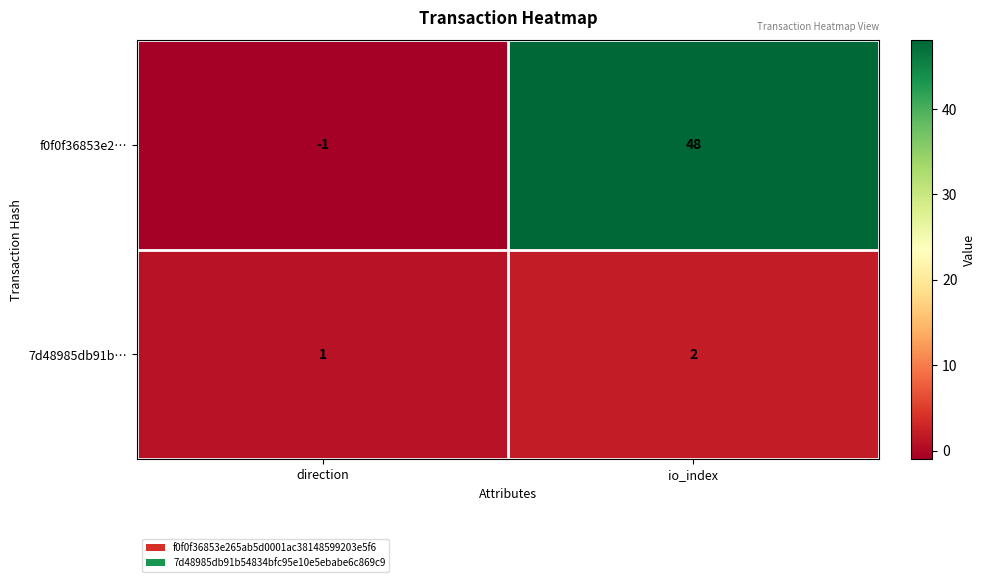

What is the smallest value displayed?

-1